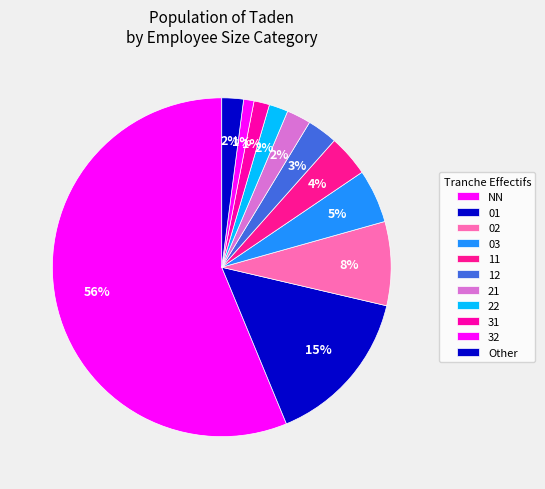

How many slices are in this pie chart?

11